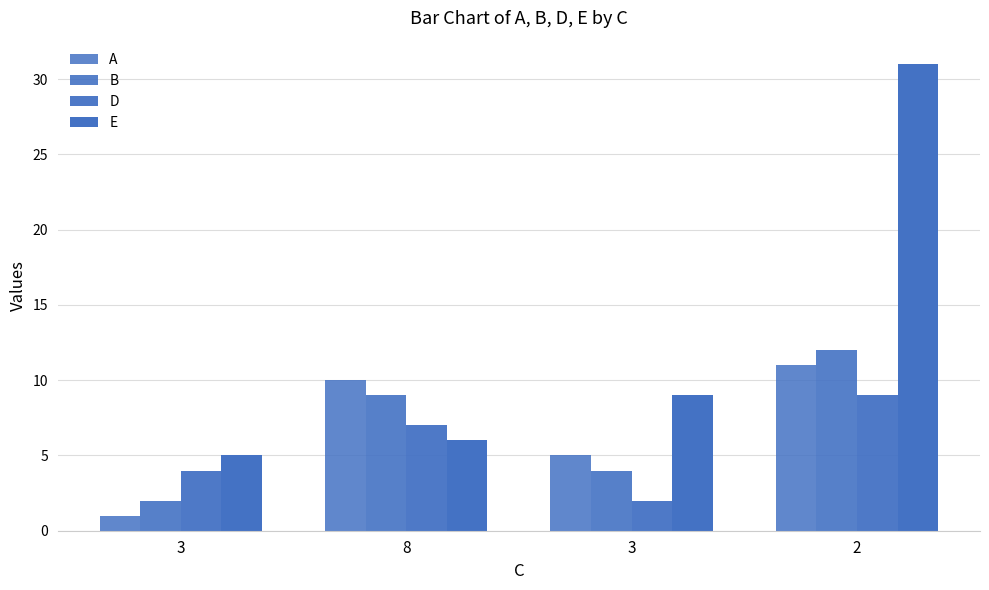

How many series are shown in this chart?

4